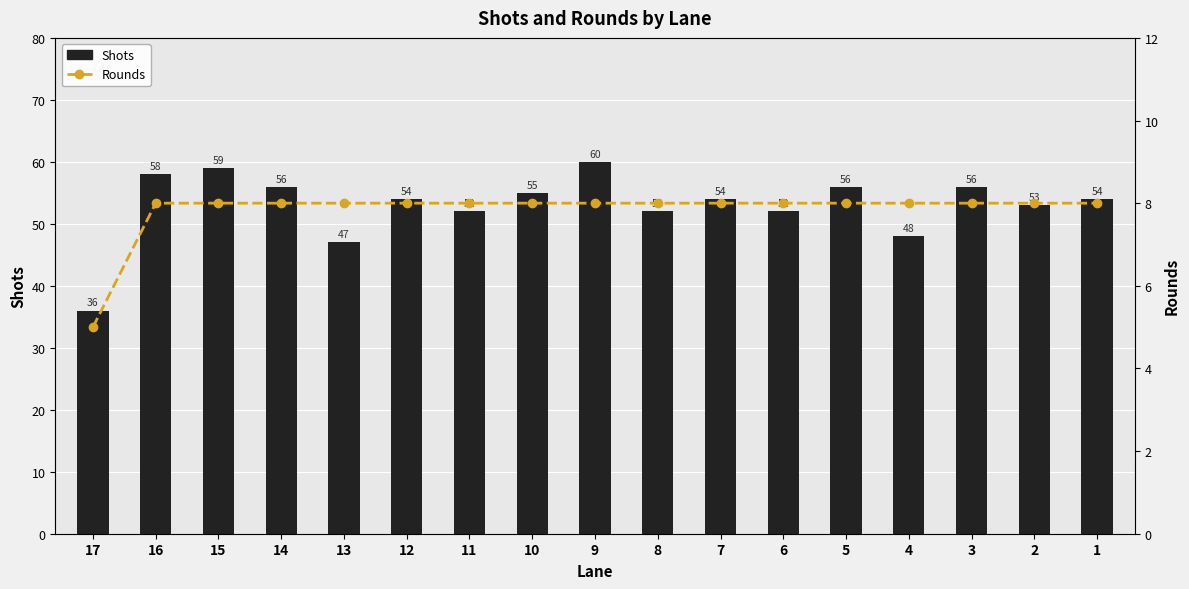

Does the chart contain stacked bars?

No